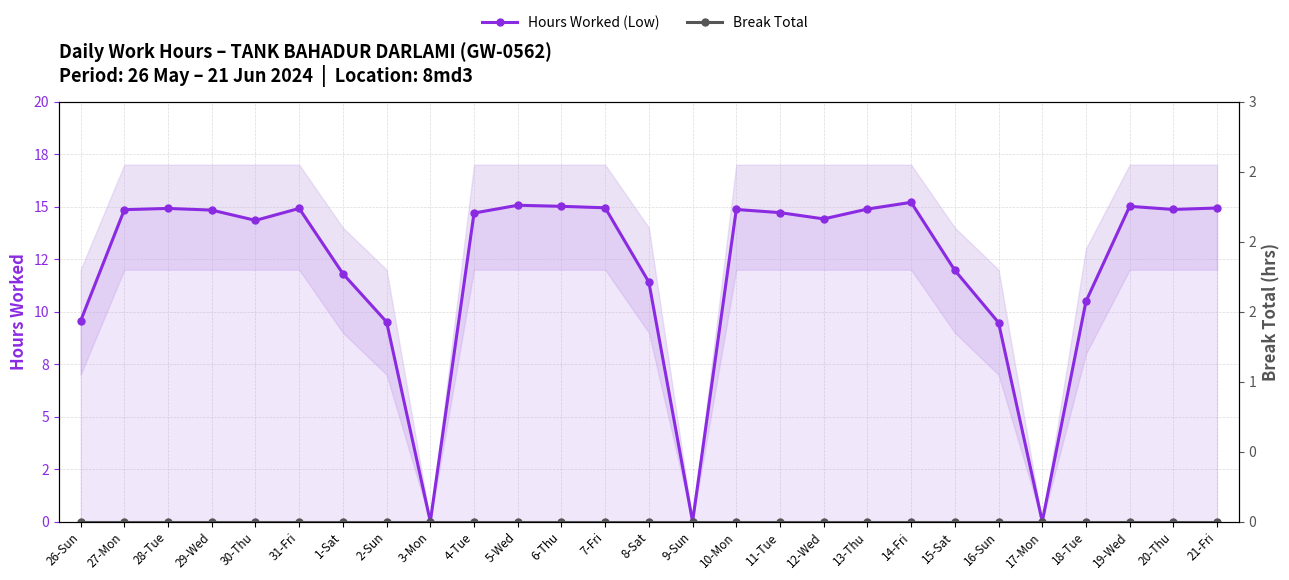

How many distinct data groups are displayed?

2